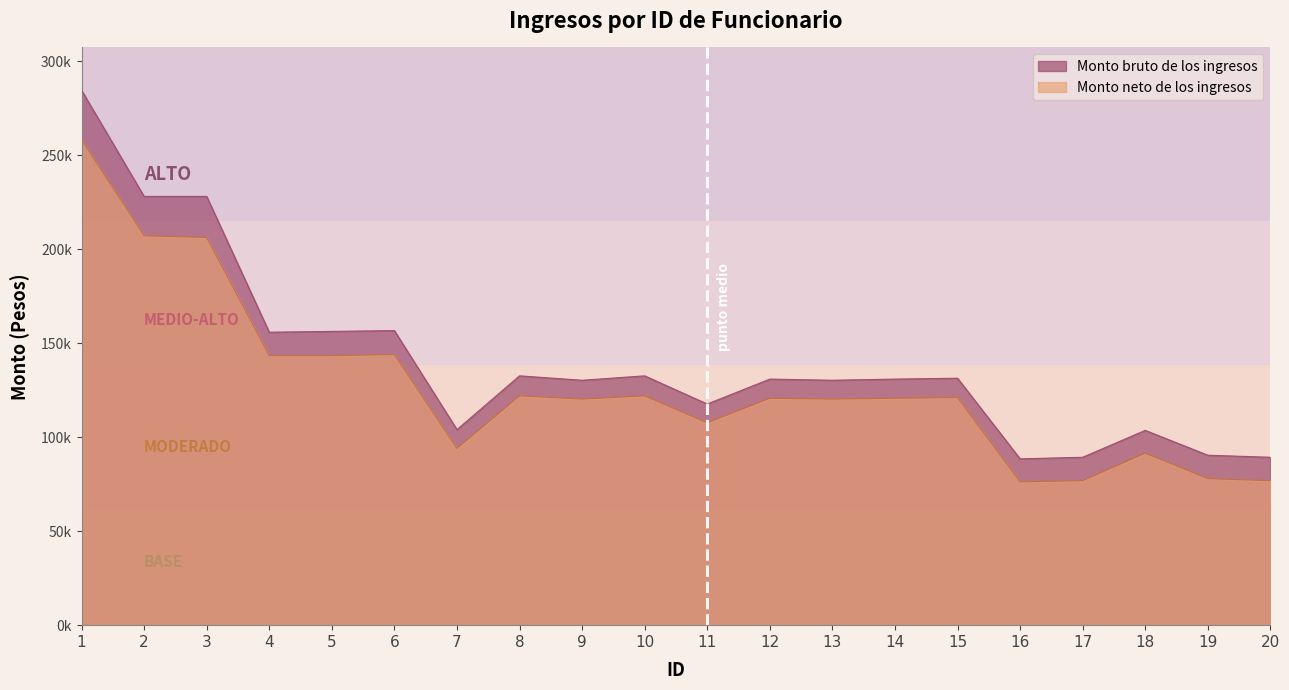

List the labels in order of Monto neto de los ingresos value, largest first.

1, 2, 3, 6, 5, 4, 8, 10, 15, 12, 14, 9, 13, 11, 7, 18, 19, 17, 20, 16